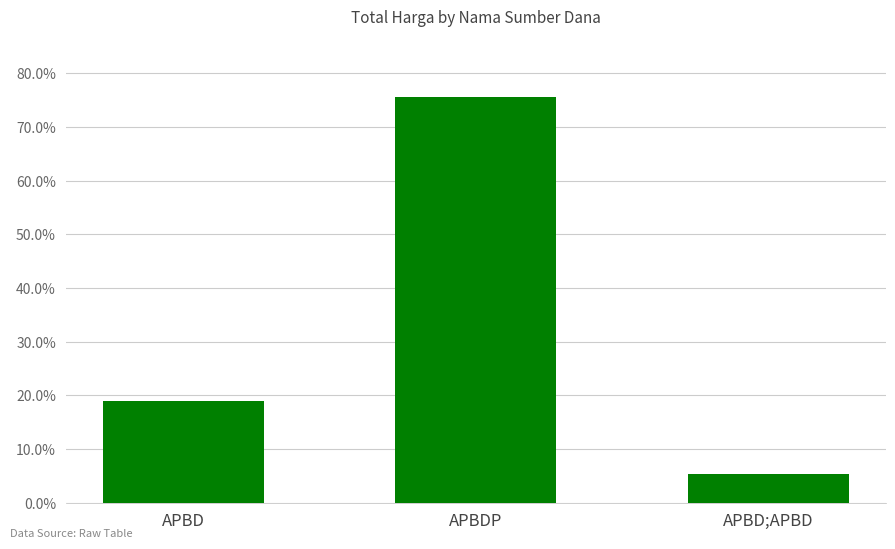

Rank the categories by value from lowest to highest.

APBD;APBD, APBD, APBDP